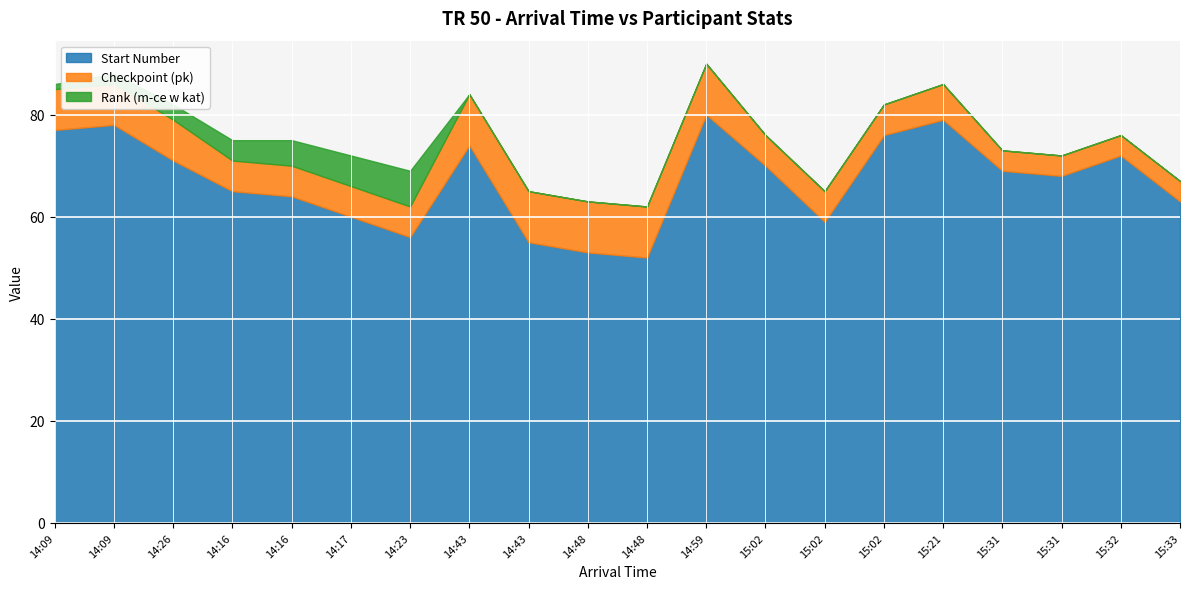

What is the average value of the Checkpoint (pk) series?

7